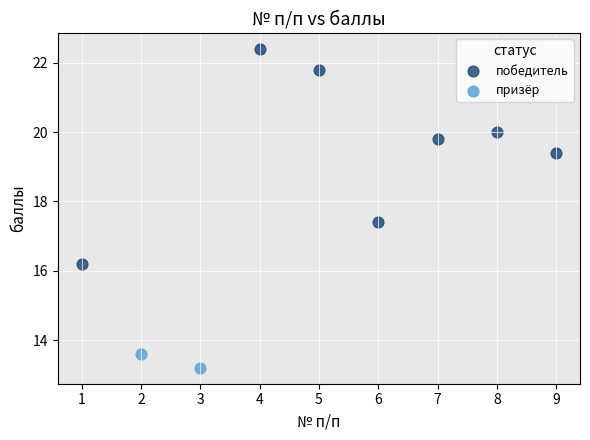

What are all the series names shown in the legend?

победитель, призёр